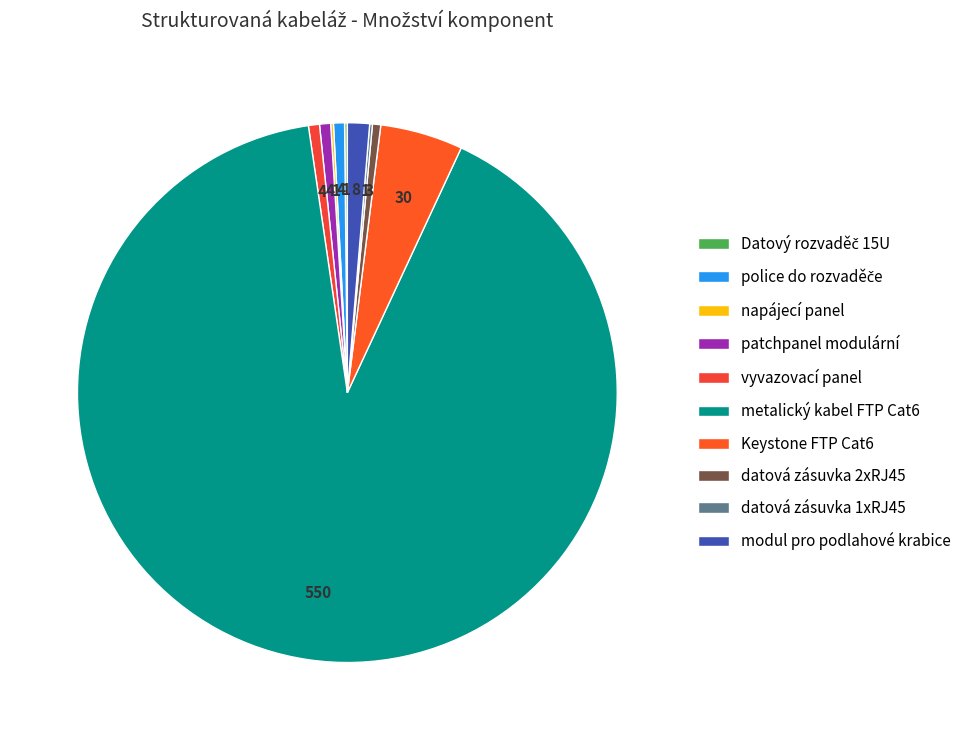

Between modul pro podlahové krabice and police do rozvaděče, which is larger?

modul pro podlahové krabice